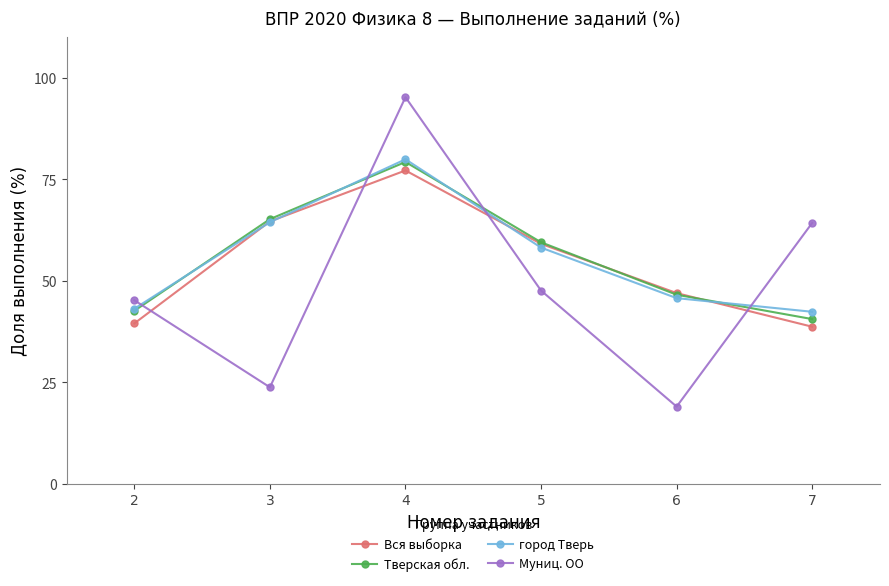

Where is Тверская обл. nearest to the value 59?

5